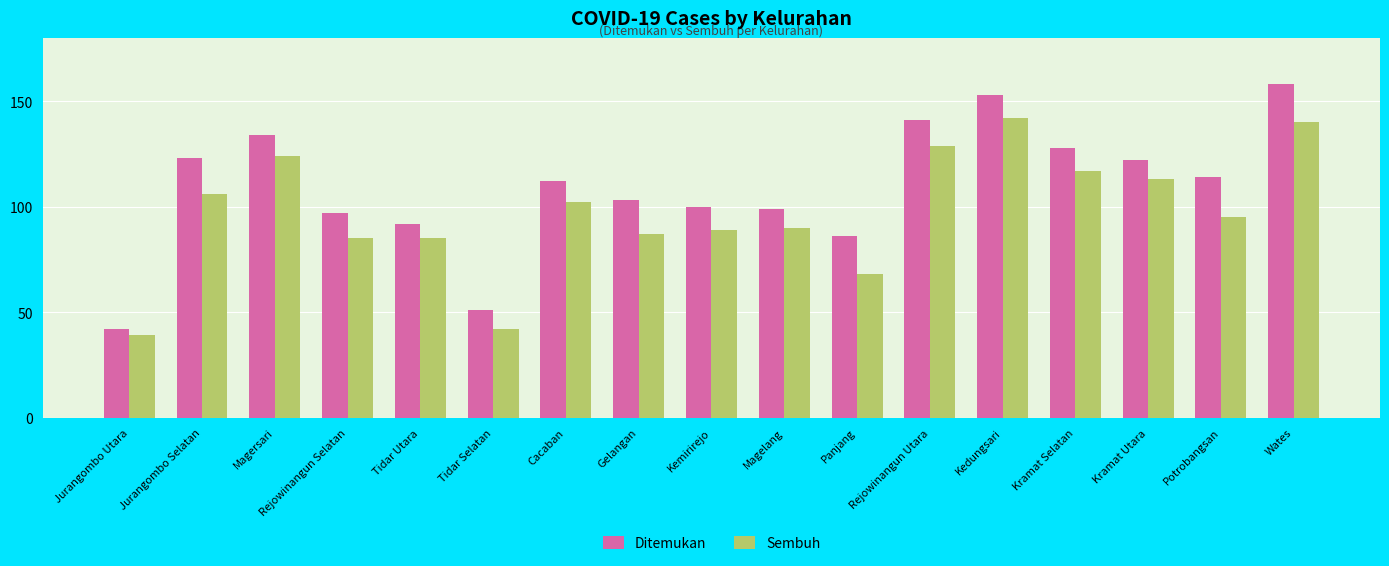

What is the difference between the highest and lowest values at Rejowinangun Selatan?

12